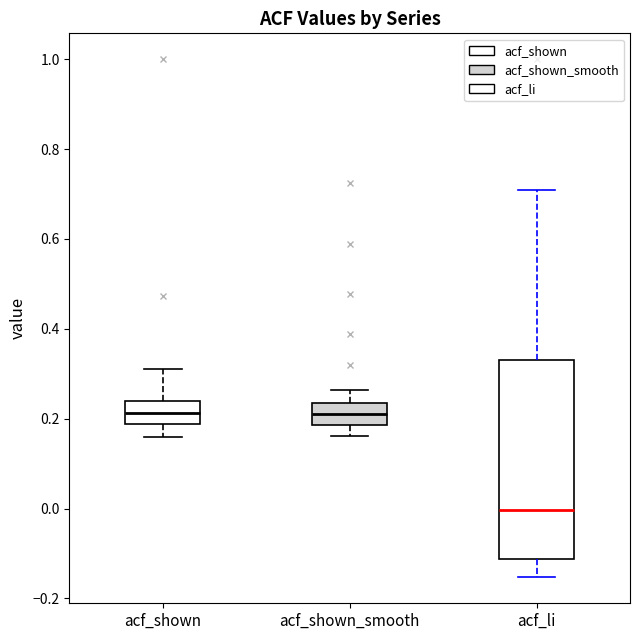

Reading left to right, read every box against the y-axis: the position of its median line, the range the box covers, and the ends of its whiskers. The values are not printed on the chart, so give them approximately, as read against the axis.

acf_shown: median 0.22, box 0.18 to 0.24, whiskers 0.16 to 0.32
acf_shown_smooth: median 0.22, box 0.18 to 0.24, whiskers 0.16 to 0.26
acf_li: median 0.00, box -0.12 to 0.34, whiskers -0.16 to 0.70